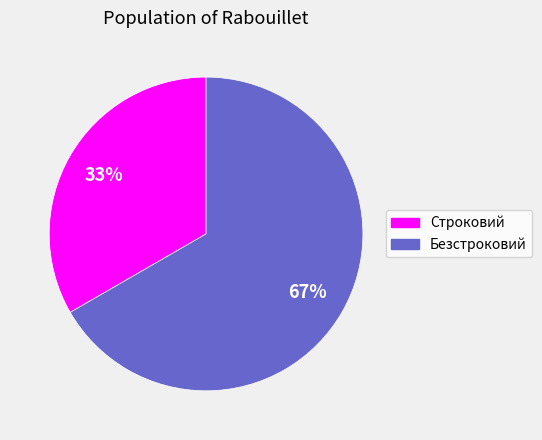

Do Безстроковий and Строковий together represent more than half of the pie?

Yes